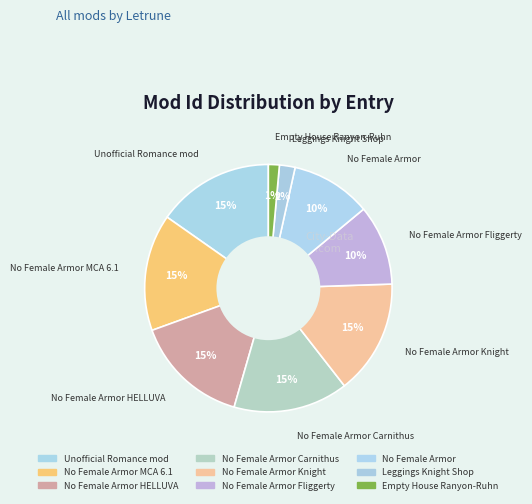

How many segments does this pie chart have?

9